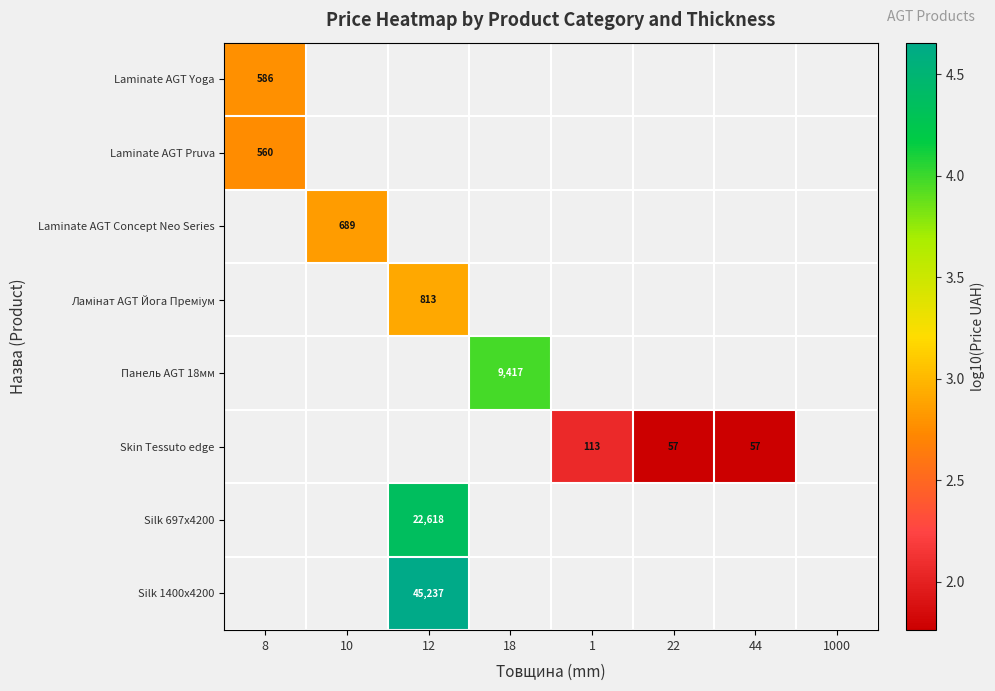

Count the number of data series in this chart.

8